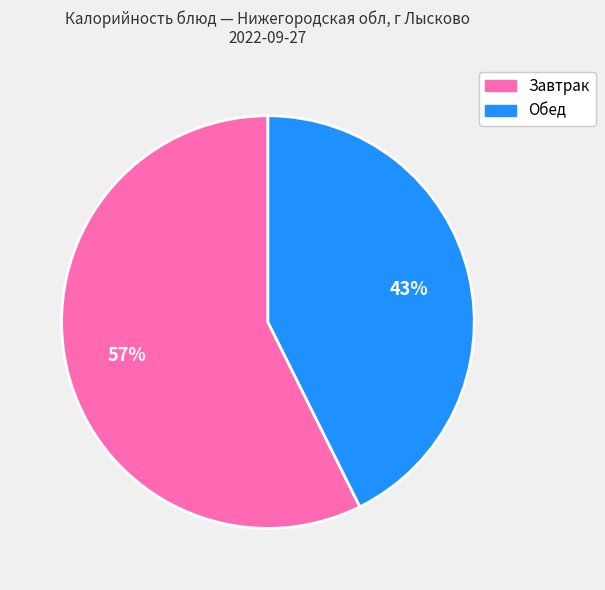

Does any single category account for the majority?

Yes